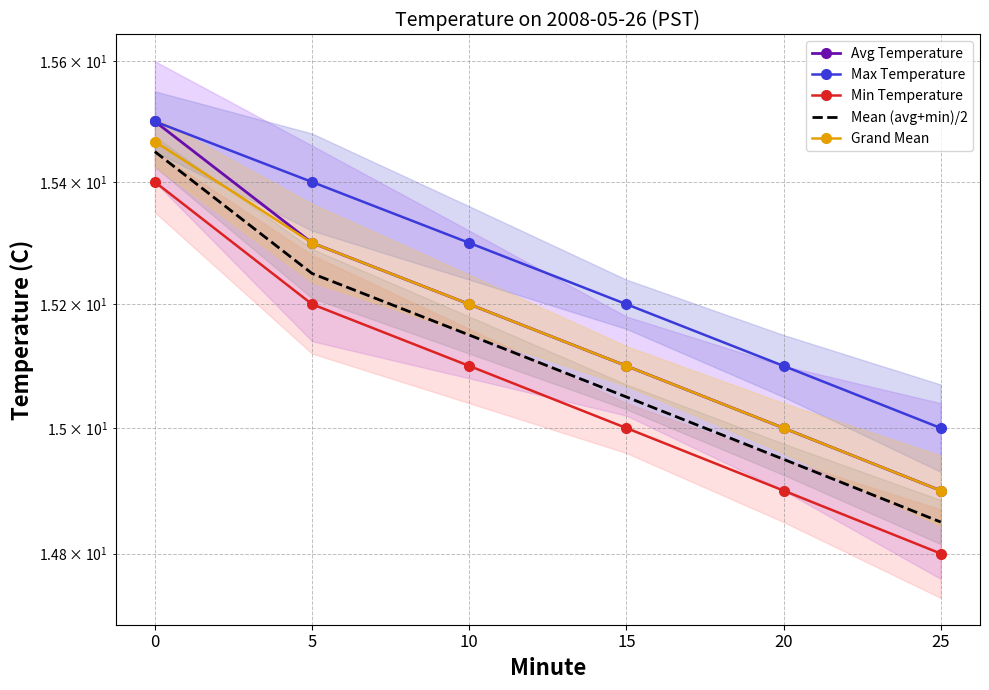

What is the value of the Mean (avg+min)/2 point at the 1st from the left?

15.4